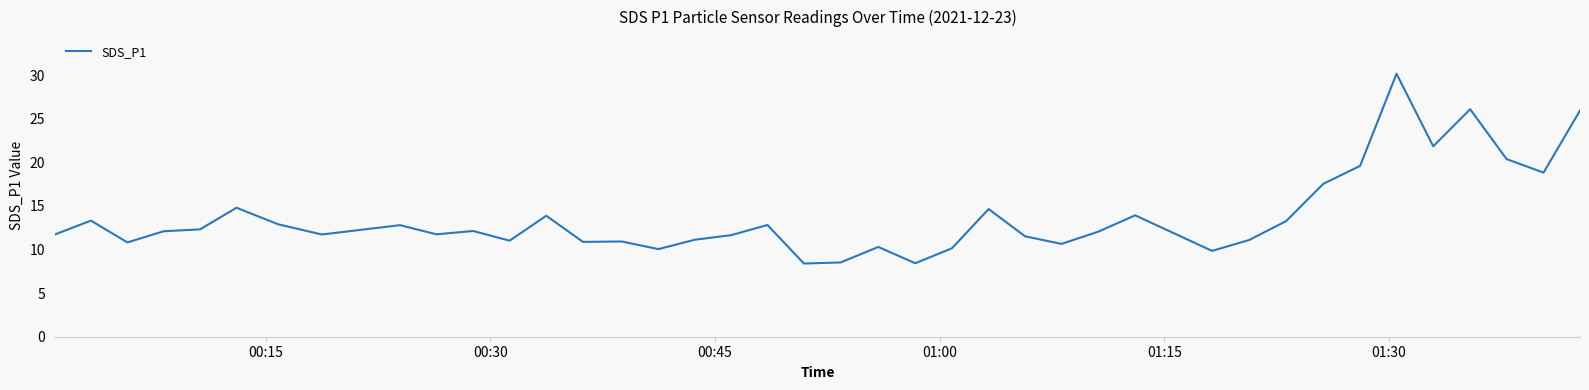

What is the minimum value shown in the chart?

8.4